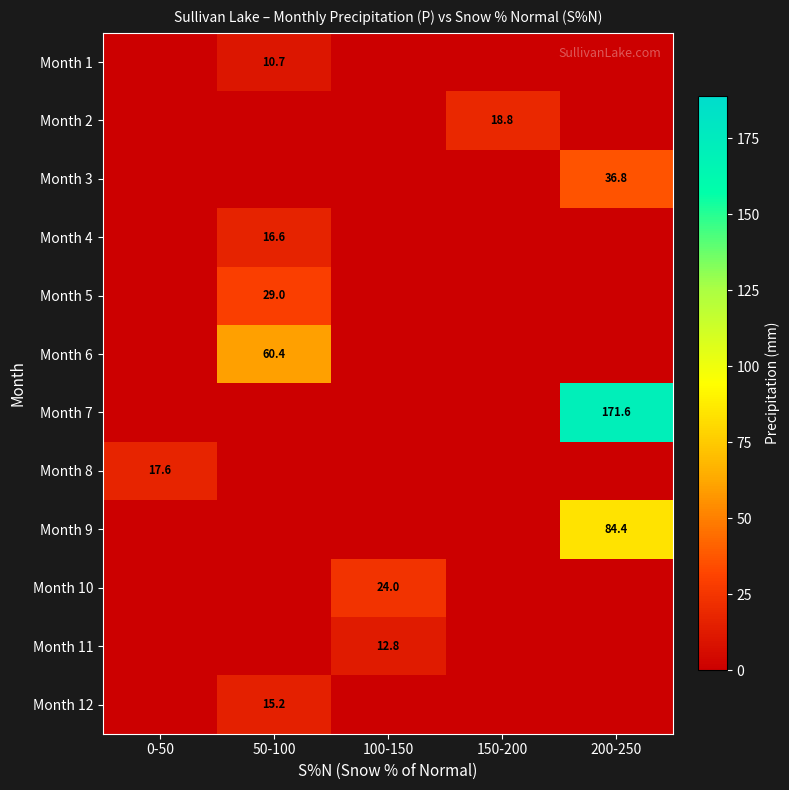

Is it true that Month 10 equals 8.8 at 100-150?

False